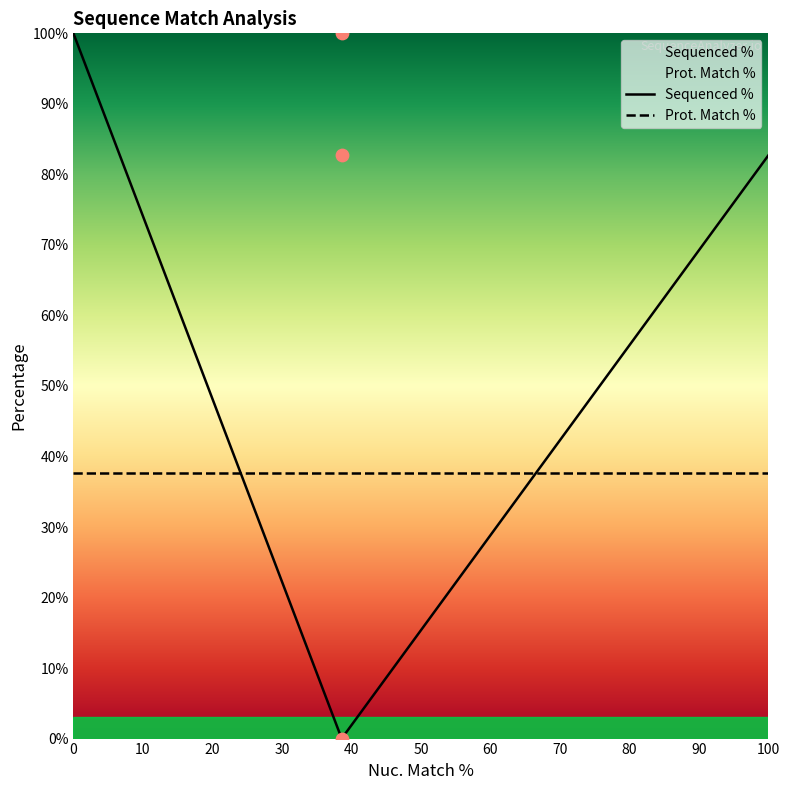

Which has a higher value, 38.6 or 38.6?

38.6